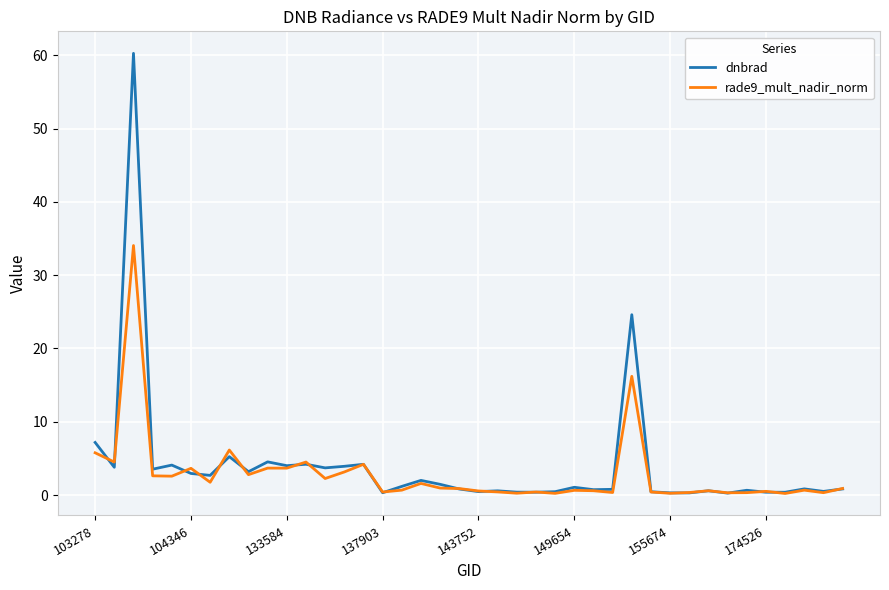

Which series has the largest range (max minus min)?

dnbrad